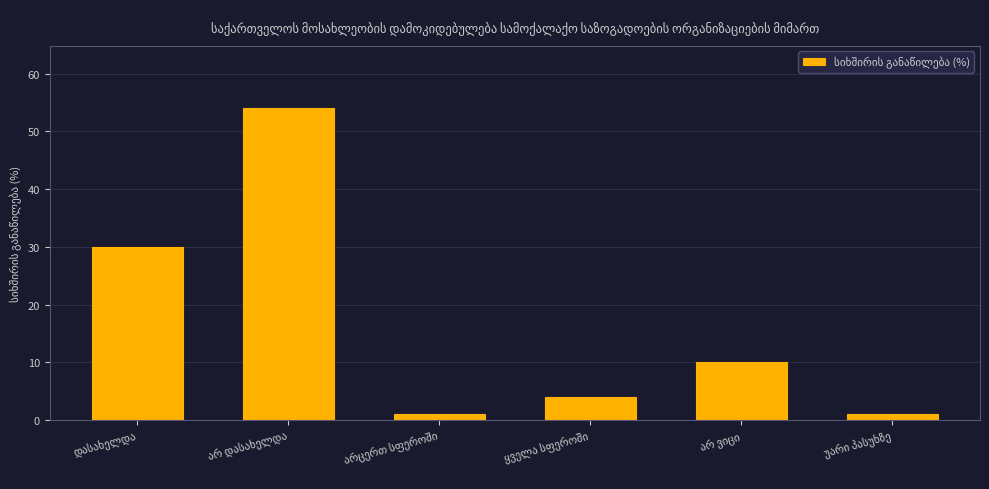

How many series are shown in this chart?

1